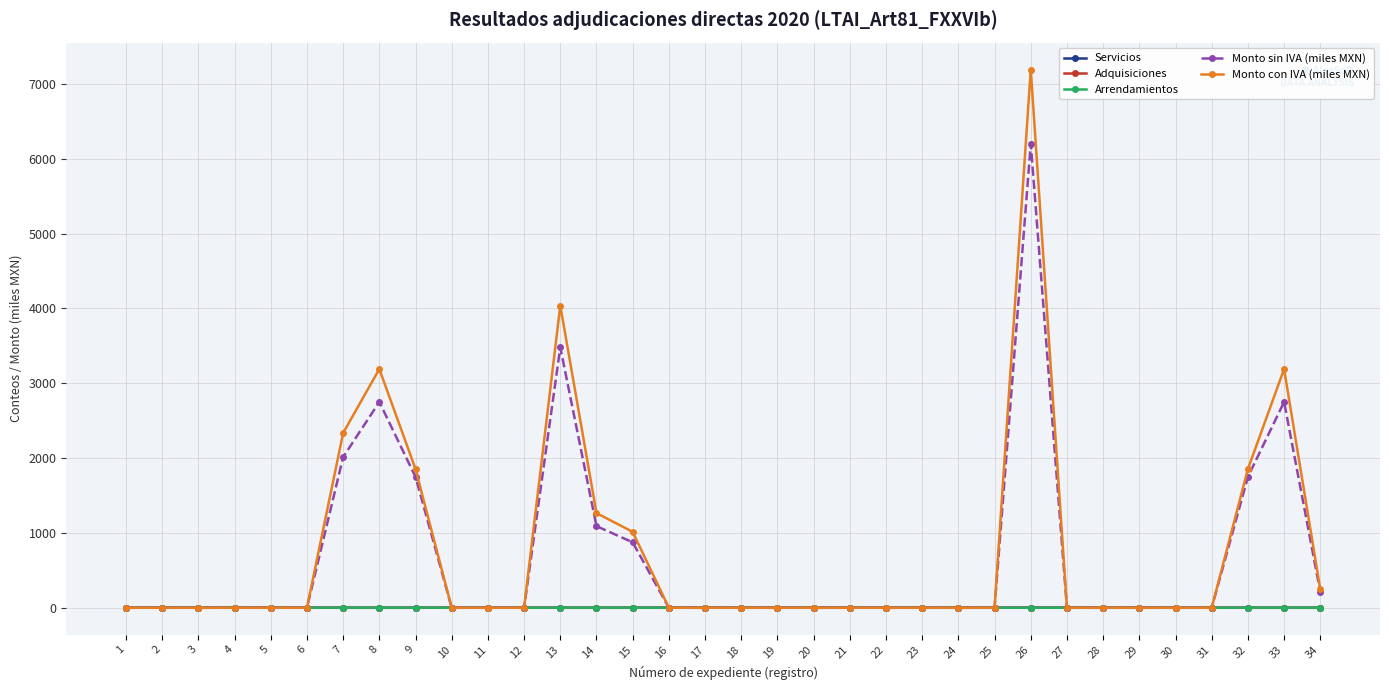

Which series changed the most between 8 and 20?

Monto con IVA (miles MXN)